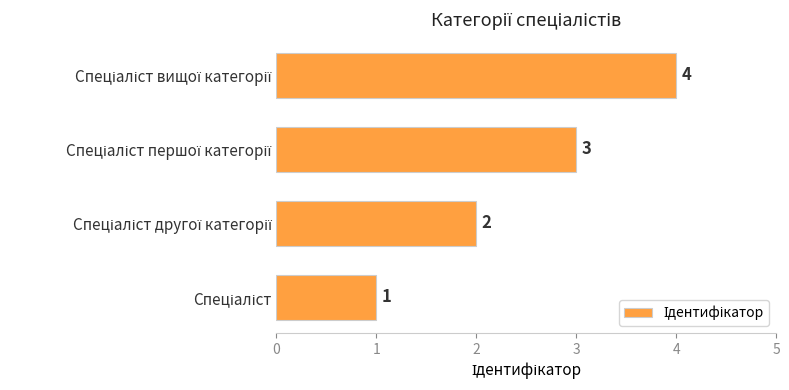

What is the sum of all values?

10